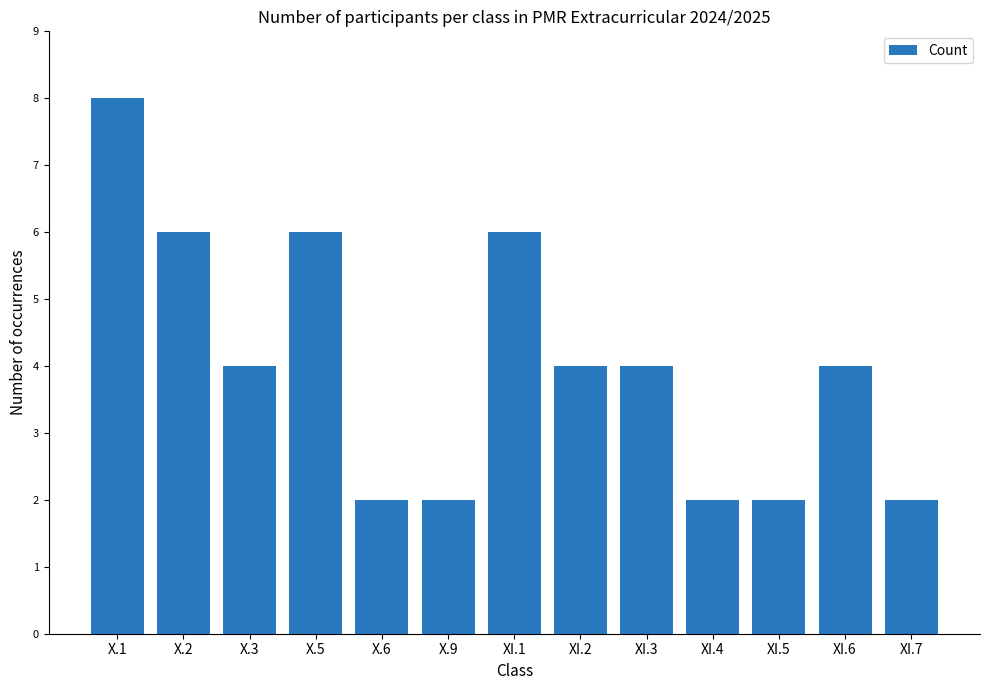

Count the values in the range 2 to 6.

12